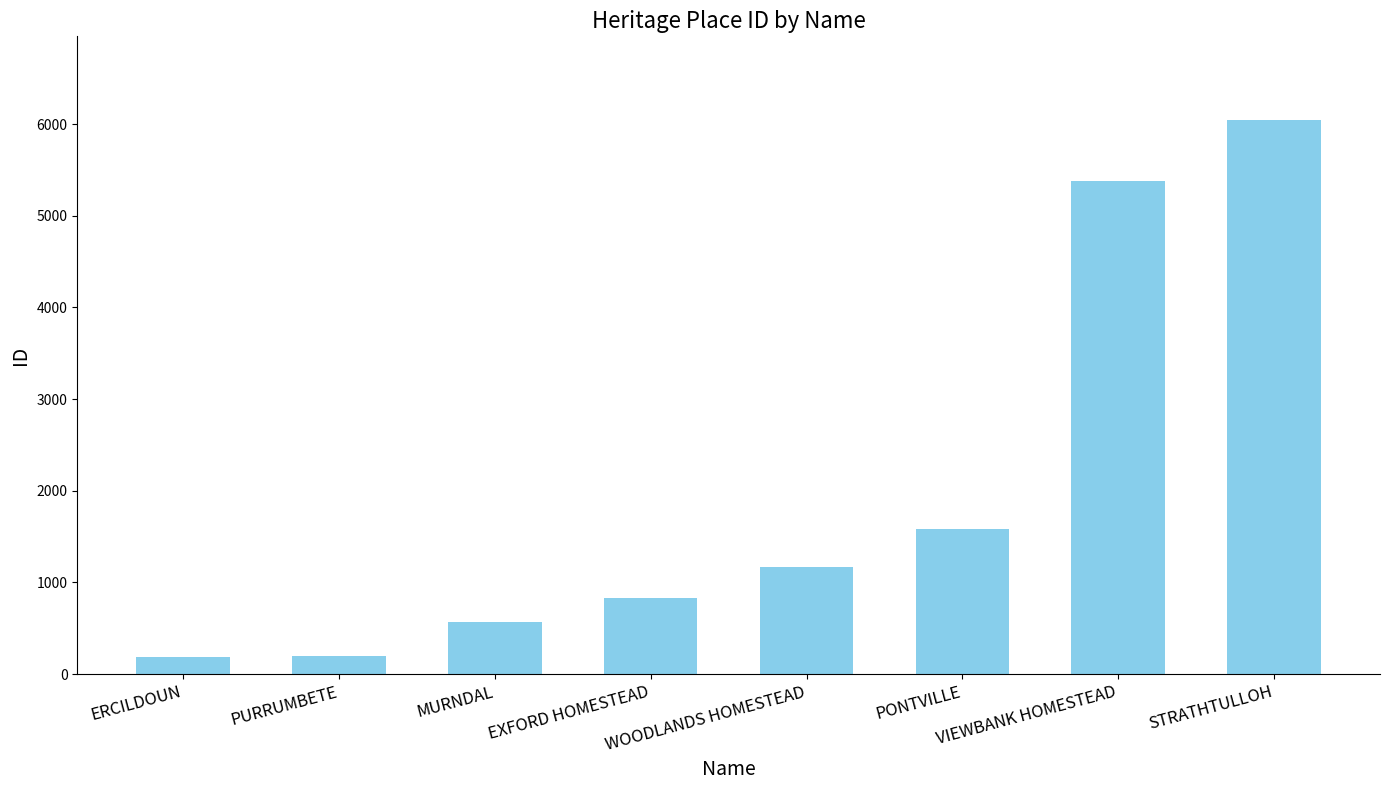

How many distinct data groups are displayed?

1